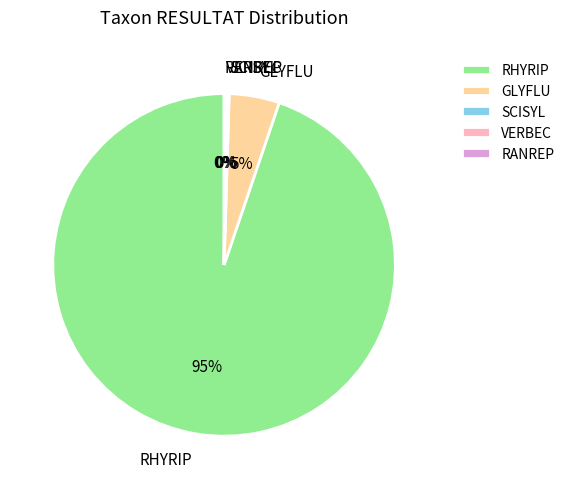

Is it true that RHYRIP is 95% of the pie?

True